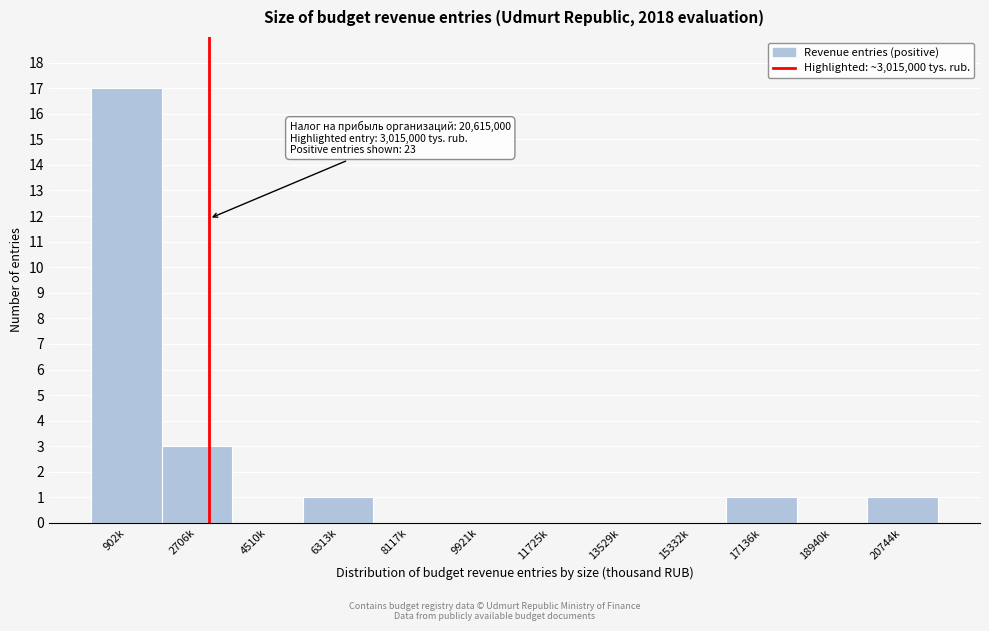

Reading left to right, transcribe all the data shown in this chart.

902k=17	2706k=3	4510k=0	6313k=1	8117k=0	9921k=0	11725k=0	13529k=0	15332k=0	17136k=1	18940k=0	20744k=1